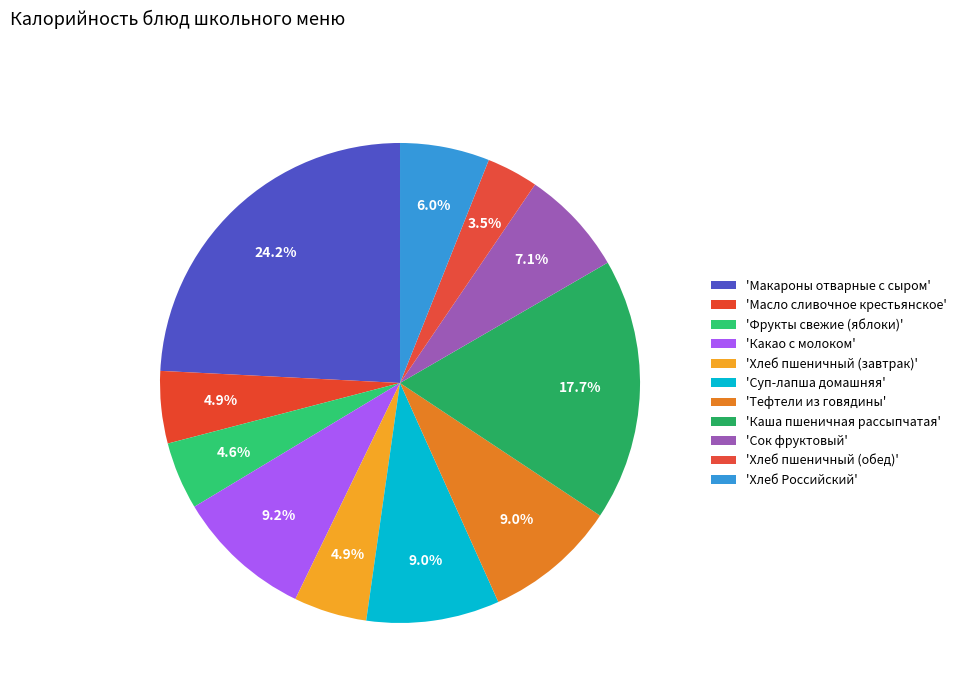

How many segments does this pie chart have?

11